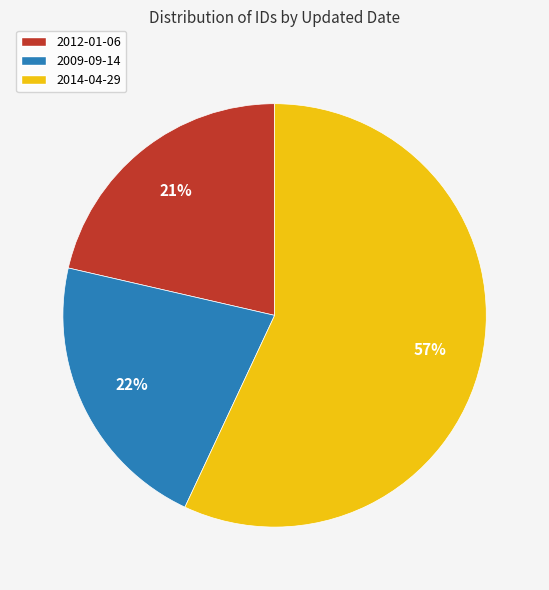

To the nearest percent, what is the difference between the largest and smallest slice percentages?

36%